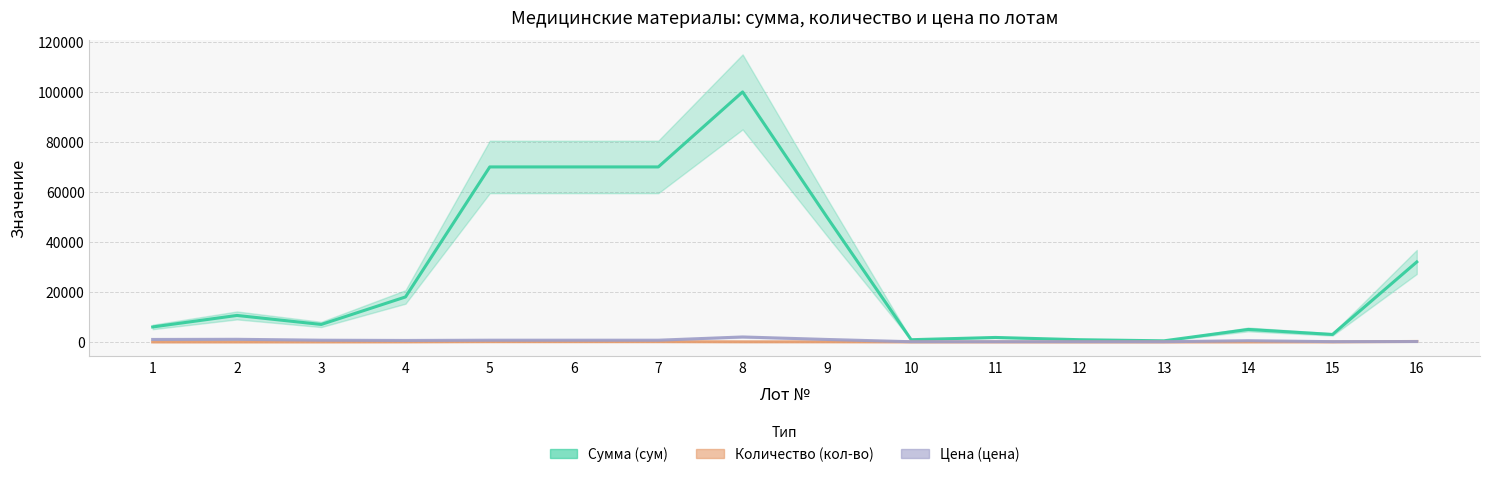

Is it true that Сумма (сум) equals 50000.0 at 9?

True